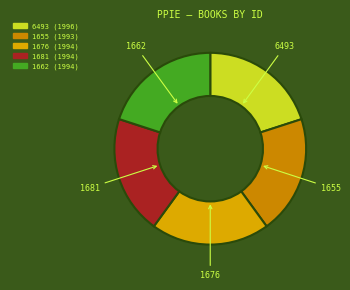

The 1681 slice represents 28% of the pie. True or false?

False